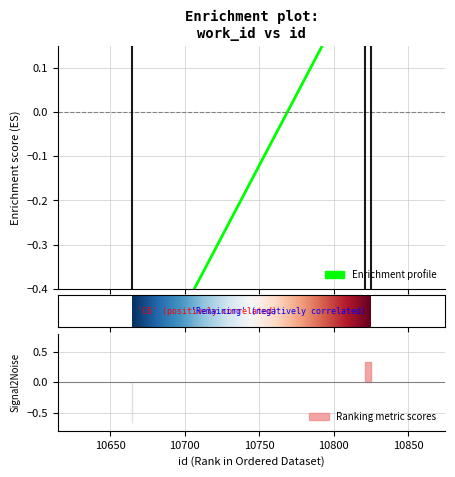

How many values are above zero?

2